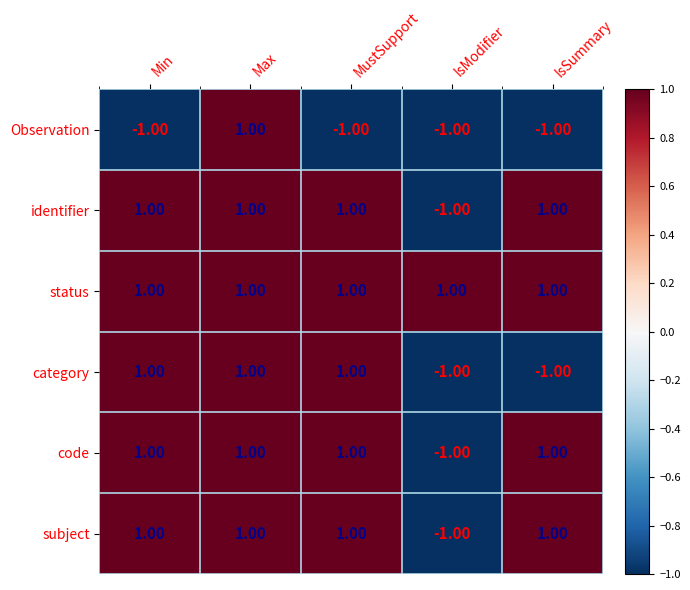

At how many categories does at least one series exceed 0?

5